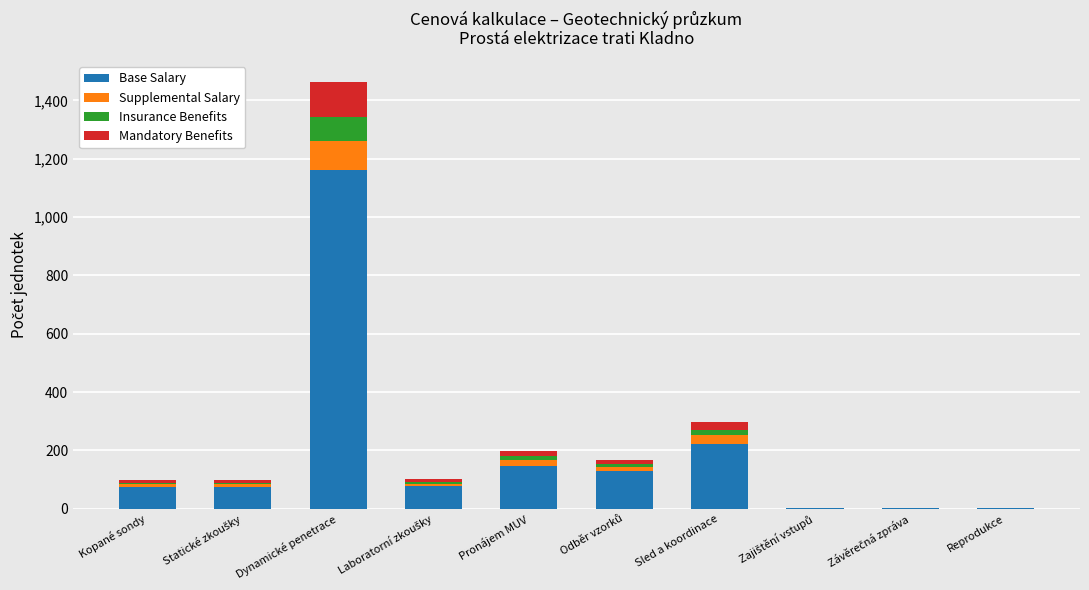

Where is Base Salary nearest to the value 581?

Sled a koordinace